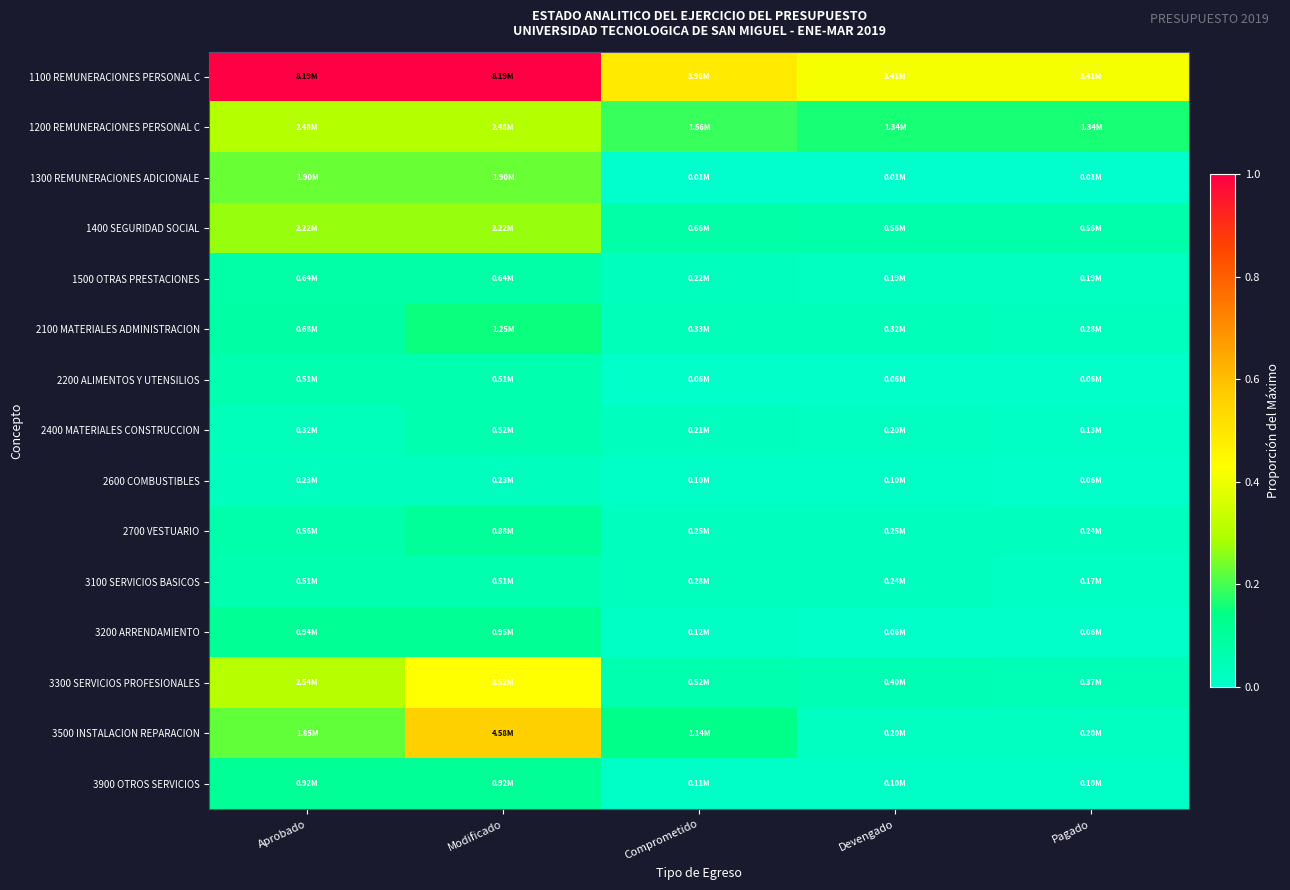

Reading left to right, list all the values displayed in this chart.

1100 REMUNERACIONES PERSONAL C: Aprobado=1.0	Modificado=1.0	Comprometido=0.5	Devengado=0.4	Pagado=0.4
1200 REMUNERACIONES PERSONAL C: Aprobado=0.3	Modificado=0.3	Comprometido=0.2	Devengado=0.2	Pagado=0.2
1300 REMUNERACIONES ADICIONALE: Aprobado=0.2	Modificado=0.2	Comprometido=0.0	Devengado=0.0	Pagado=0.0
1400 SEGURIDAD SOCIAL: Aprobado=0.3	Modificado=0.3	Comprometido=0.1	Devengado=0.1	Pagado=0.1
1500 OTRAS PRESTACIONES: Aprobado=0.1	Modificado=0.1	Comprometido=0.0	Devengado=0.0	Pagado=0.0
2100 MATERIALES ADMINISTRACION: Aprobado=0.1	Modificado=0.2	Comprometido=0.0	Devengado=0.0	Pagado=0.0
2200 ALIMENTOS Y UTENSILIOS: Aprobado=0.1	Modificado=0.1	Comprometido=0.0	Devengado=0.0	Pagado=0.0
2400 MATERIALES CONSTRUCCION: Aprobado=0.0	Modificado=0.1	Comprometido=0.0	Devengado=0.0	Pagado=0.0
2600 COMBUSTIBLES: Aprobado=0.0	Modificado=0.0	Comprometido=0.0	Devengado=0.0	Pagado=0.0
2700 VESTUARIO: Aprobado=0.1	Modificado=0.1	Comprometido=0.0	Devengado=0.0	Pagado=0.0
3100 SERVICIOS BASICOS: Aprobado=0.1	Modificado=0.1	Comprometido=0.0	Devengado=0.0	Pagado=0.0
3200 ARRENDAMIENTO: Aprobado=0.1	Modificado=0.1	Comprometido=0.0	Devengado=0.0	Pagado=0.0
3300 SERVICIOS PROFESIONALES: Aprobado=0.3	Modificado=0.4	Comprometido=0.1	Devengado=0.0	Pagado=0.0
3500 INSTALACION REPARACION: Aprobado=0.2	Modificado=0.6	Comprometido=0.1	Devengado=0.0	Pagado=0.0
3900 OTROS SERVICIOS: Aprobado=0.1	Modificado=0.1	Comprometido=0.0	Devengado=0.0	Pagado=0.0